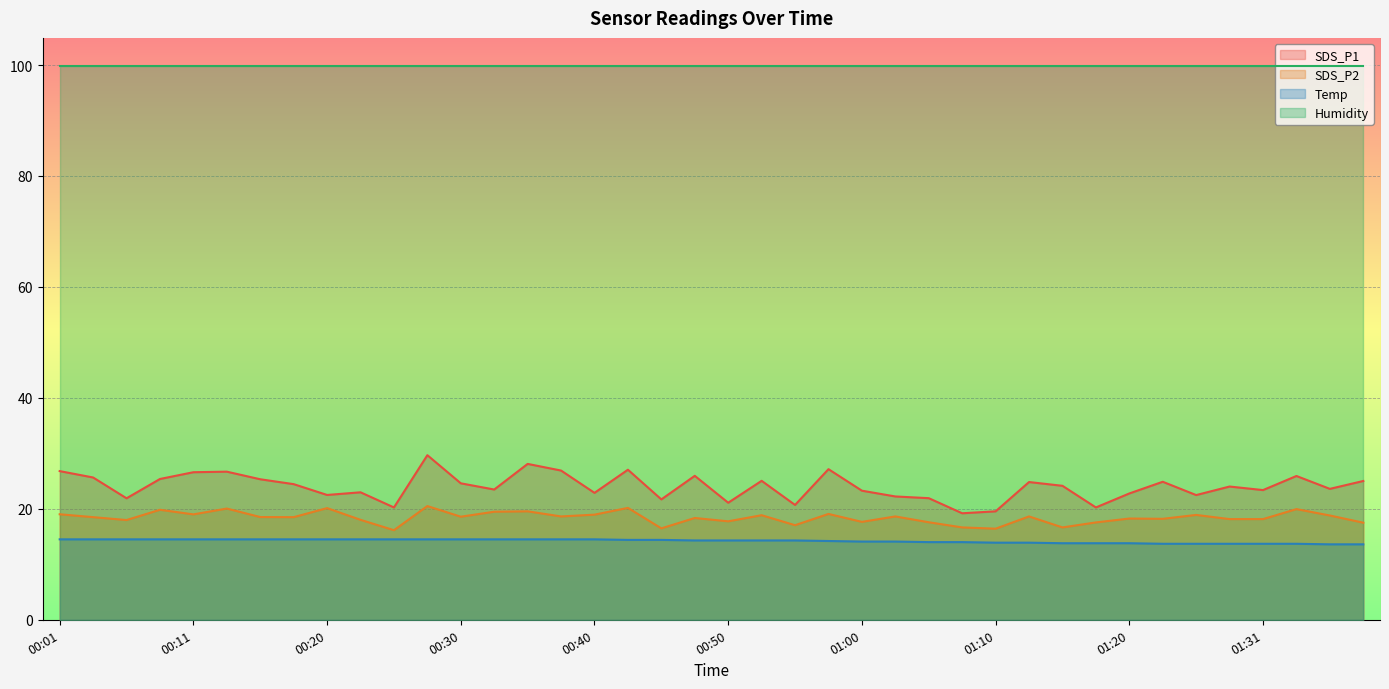

What is the label of the 27th point from the left?

01:05